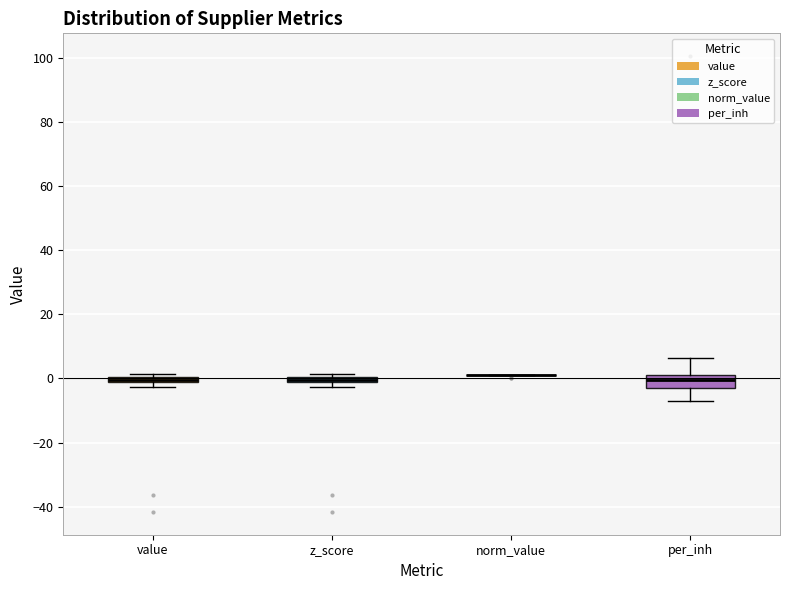

Comparing the boxes themselves (not the whiskers), which one is the tallest?

per_inh